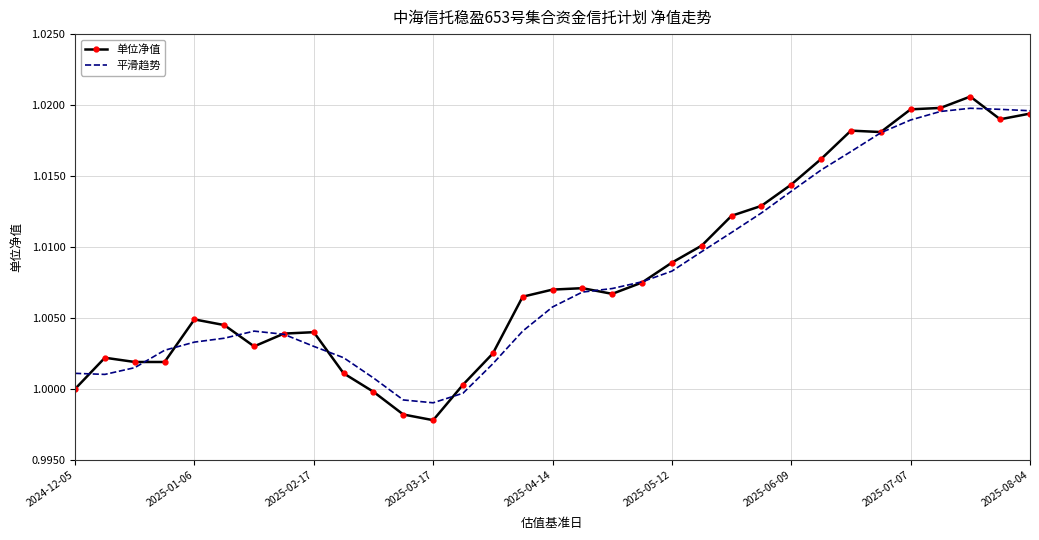

Which series has the largest range (max minus min)?

单位净值